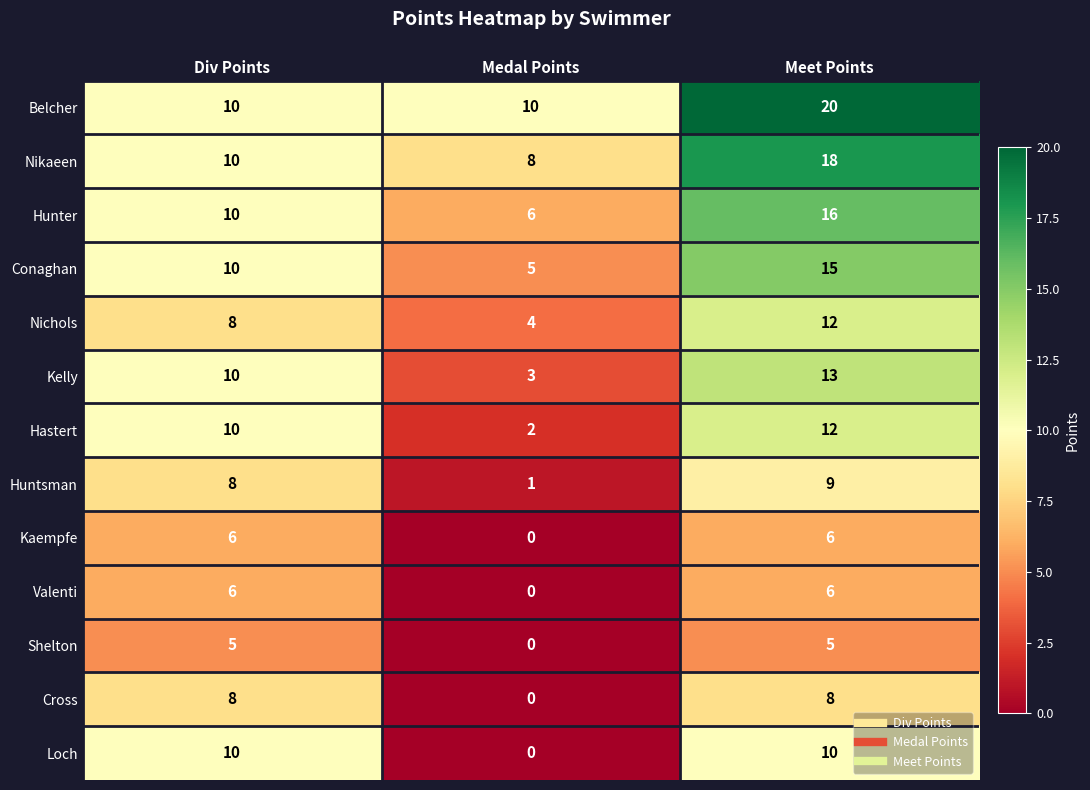

True or false: Belcher has a value of 7 at Meet Points.

False